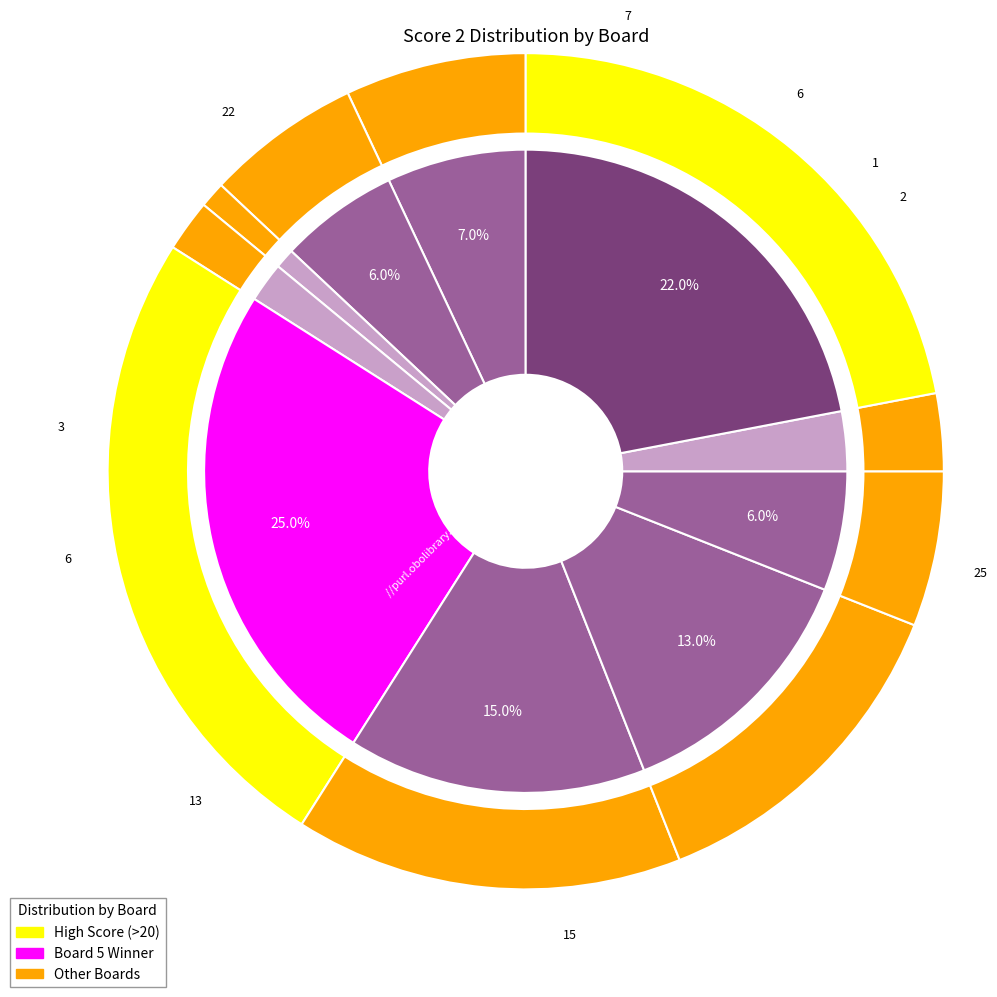

Is it true that 3 is 13% of the pie?

False